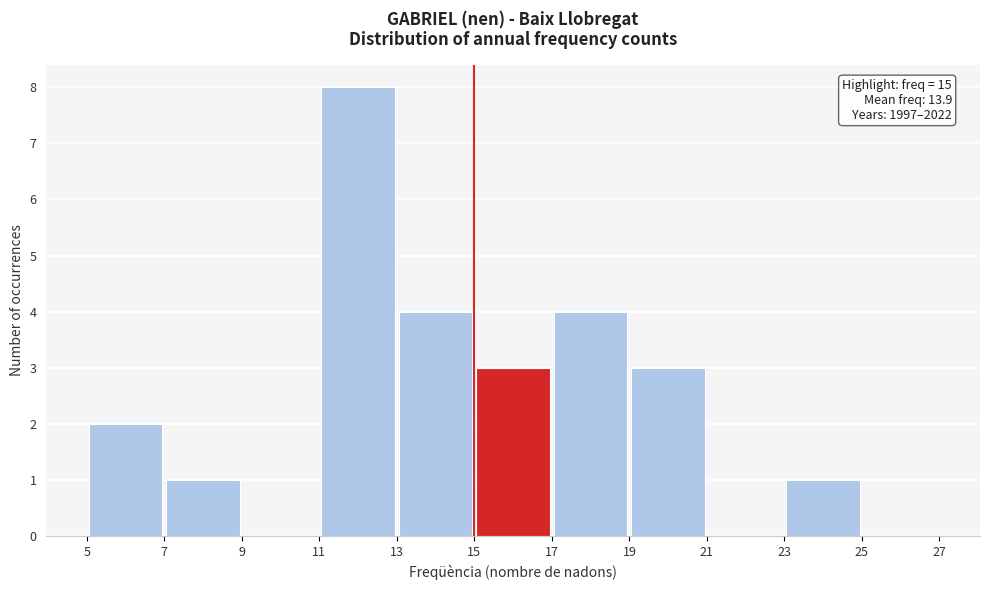

Which range on the x-axis has the tallest bar?

11 to 13